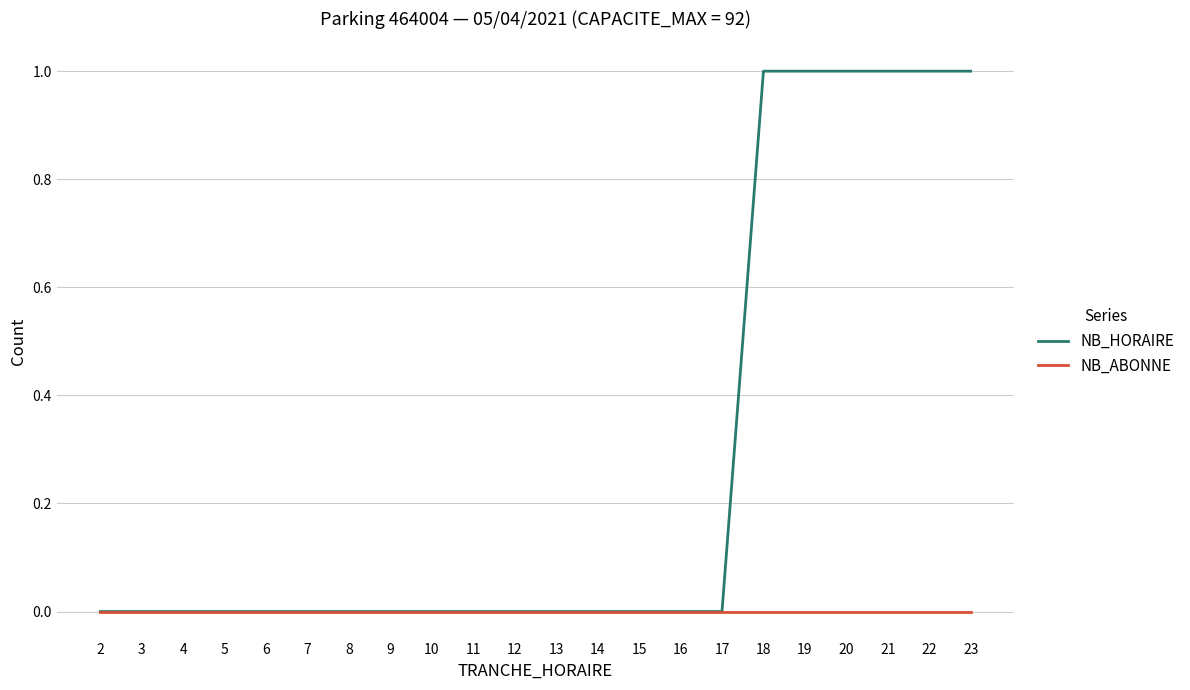

Which series has the widest spread of values?

NB_HORAIRE